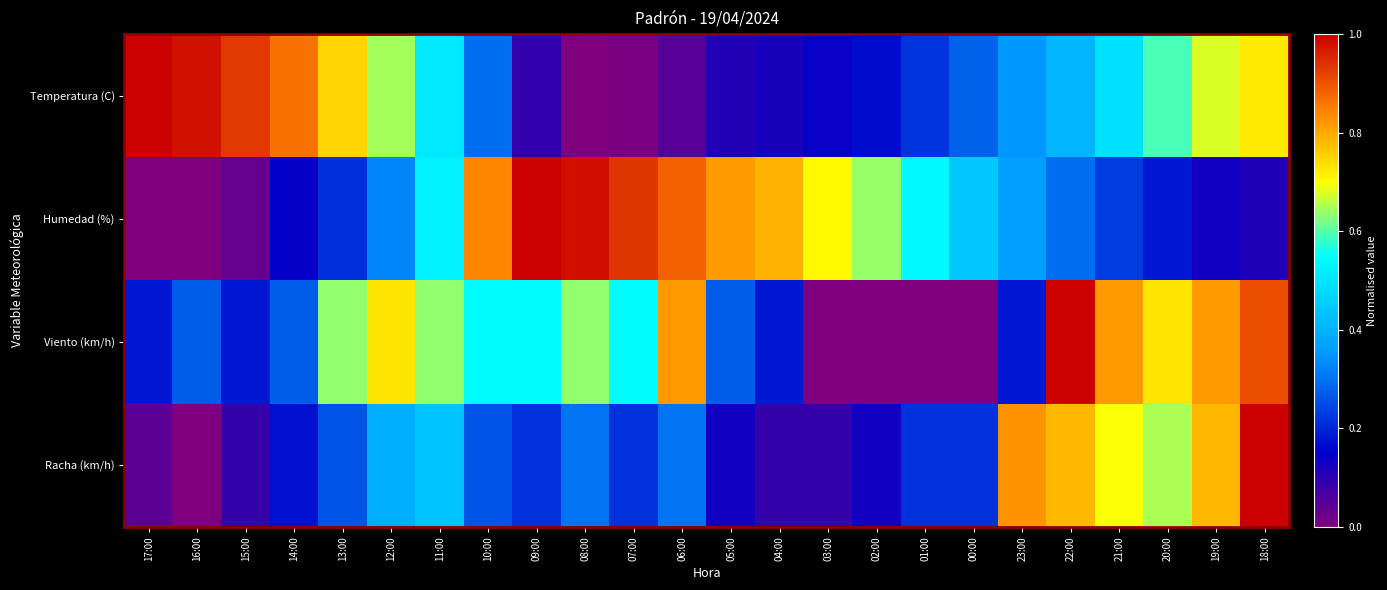

Reading left to right, transcribe all the data shown in this chart.

Temperatura (C): 17:00=1.0	16:00=1.0	15:00=0.9	14:00=0.9	13:00=0.7	12:00=0.6	11:00=0.5	10:00=0.3	09:00=0.1	08:00=0.0	07:00=0.0	06:00=0.1	05:00=0.1	04:00=0.1	03:00=0.1	02:00=0.2	01:00=0.2	00:00=0.3	23:00=0.4	22:00=0.4	21:00=0.5	20:00=0.6	19:00=0.7	18:00=0.7
Humedad (%): 17:00=0.0	16:00=0.0	15:00=0.0	14:00=0.1	13:00=0.2	12:00=0.3	11:00=0.5	10:00=0.8	09:00=1.0	08:00=1.0	07:00=0.9	06:00=0.9	05:00=0.8	04:00=0.8	03:00=0.7	02:00=0.6	01:00=0.5	00:00=0.4	23:00=0.4	22:00=0.3	21:00=0.2	20:00=0.2	19:00=0.1	18:00=0.1
Viento (km/h): 17:00=0.2	16:00=0.3	15:00=0.2	14:00=0.3	13:00=0.6	12:00=0.7	11:00=0.6	10:00=0.5	09:00=0.5	08:00=0.6	07:00=0.5	06:00=0.8	05:00=0.3	04:00=0.2	03:00=0.0	02:00=0.0	01:00=0.0	00:00=0.0	23:00=0.2	22:00=1.0	21:00=0.8	20:00=0.7	19:00=0.8	18:00=0.9
Racha (km/h): 17:00=0.0	16:00=0.0	15:00=0.1	14:00=0.2	13:00=0.3	12:00=0.4	11:00=0.4	10:00=0.3	09:00=0.2	08:00=0.3	07:00=0.2	06:00=0.3	05:00=0.1	04:00=0.1	03:00=0.1	02:00=0.1	01:00=0.2	00:00=0.2	23:00=0.8	22:00=0.8	21:00=0.7	20:00=0.7	19:00=0.8	18:00=1.0